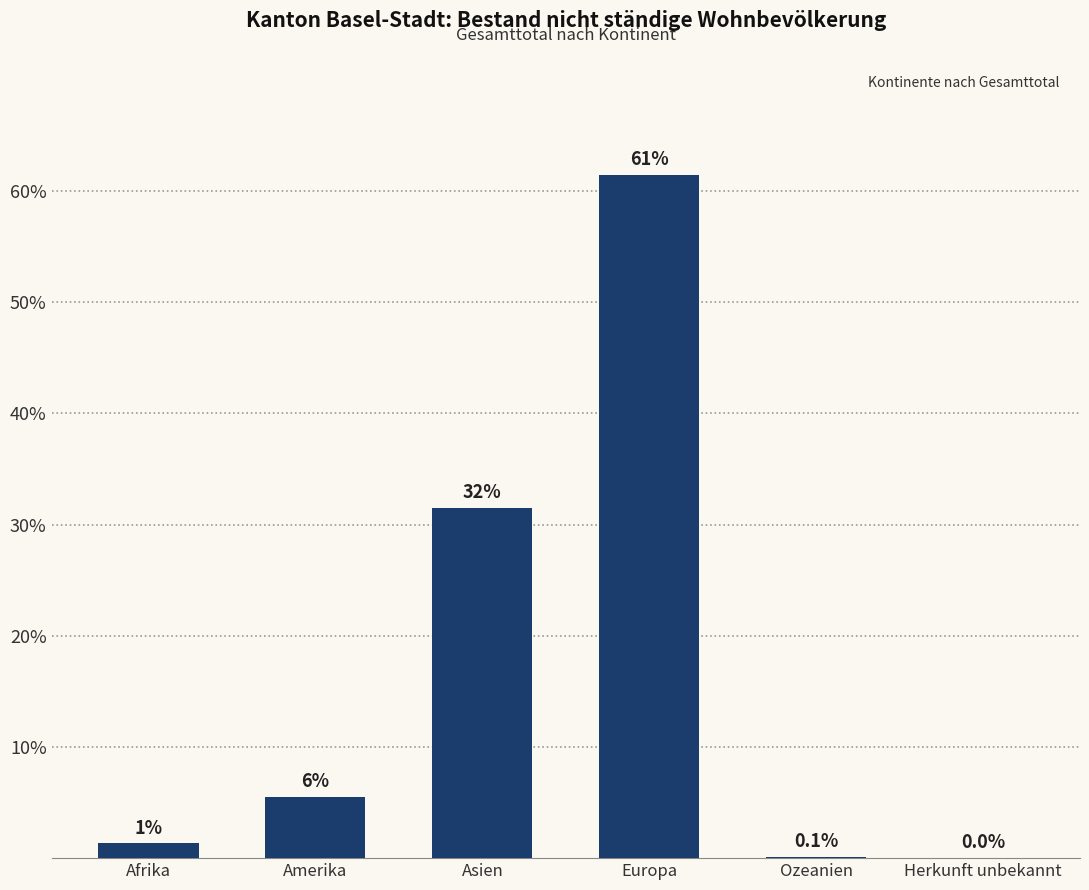

What is the difference between the values at Ozeanien and Herkunft unbekannt?

0.1